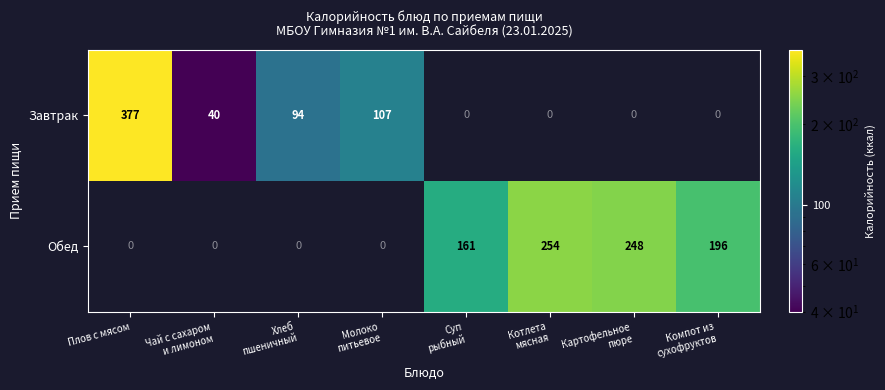

List the series in order of their overall mean, highest first.

Обед, Завтрак